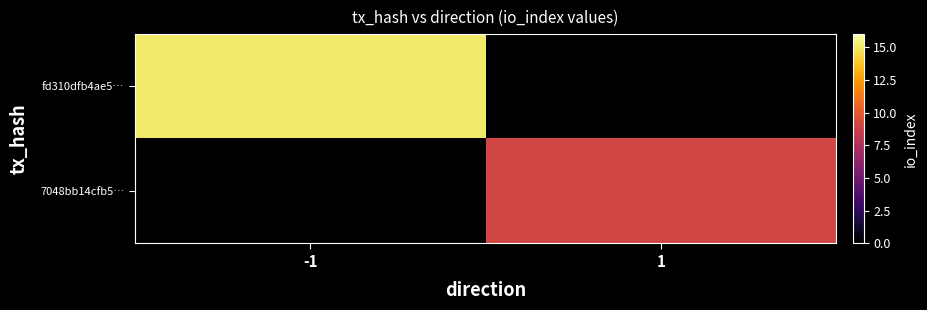

How many values in 7048bb14cfb5… are above zero?

1